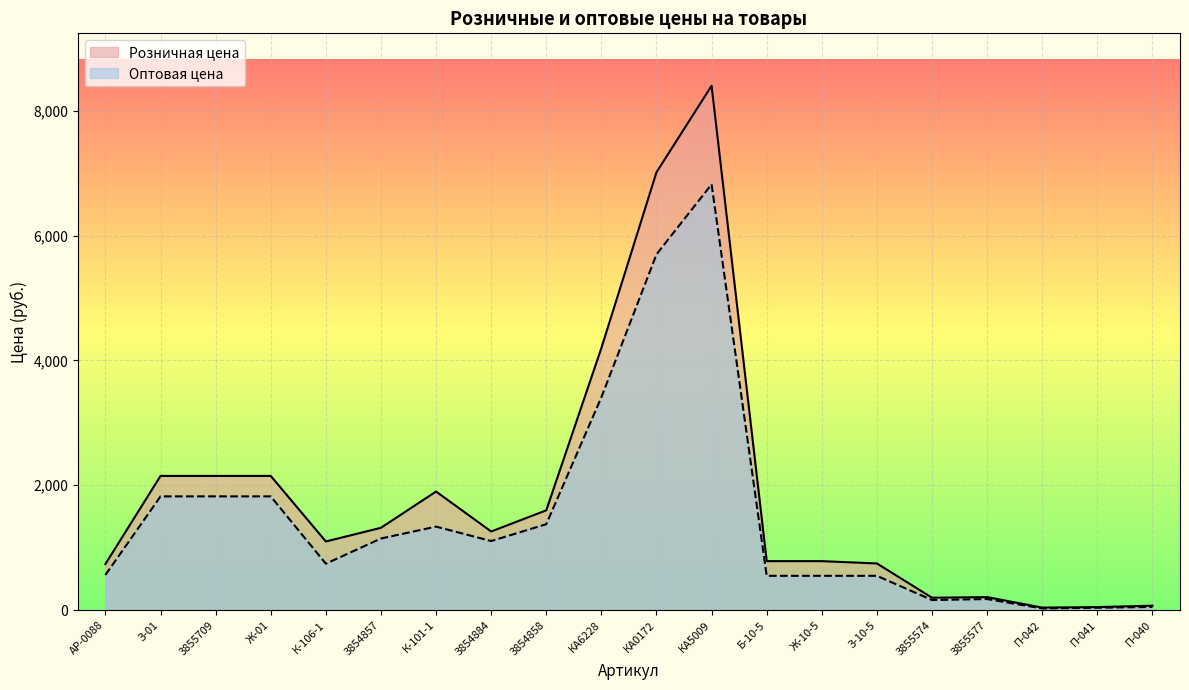

True or false: Розничная цена has more than 2 interior local peaks.

True